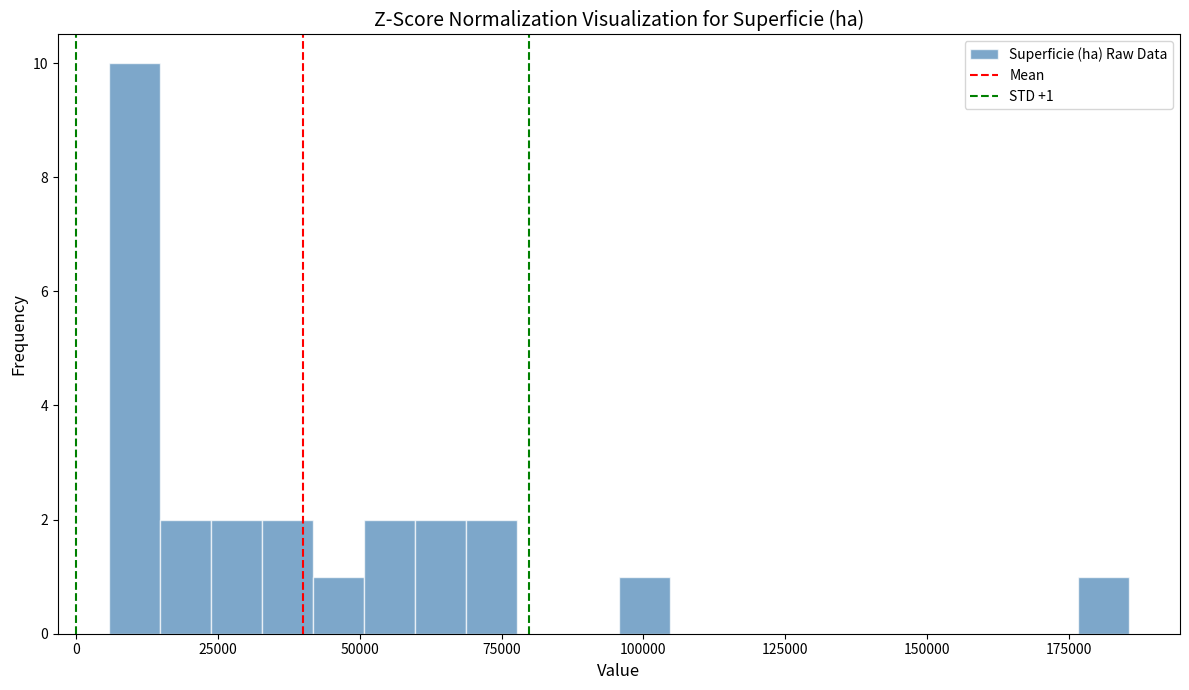

Around what value on the x-axis is the tallest bar? Give the approximate position of its centre, as read against the axis.

10000